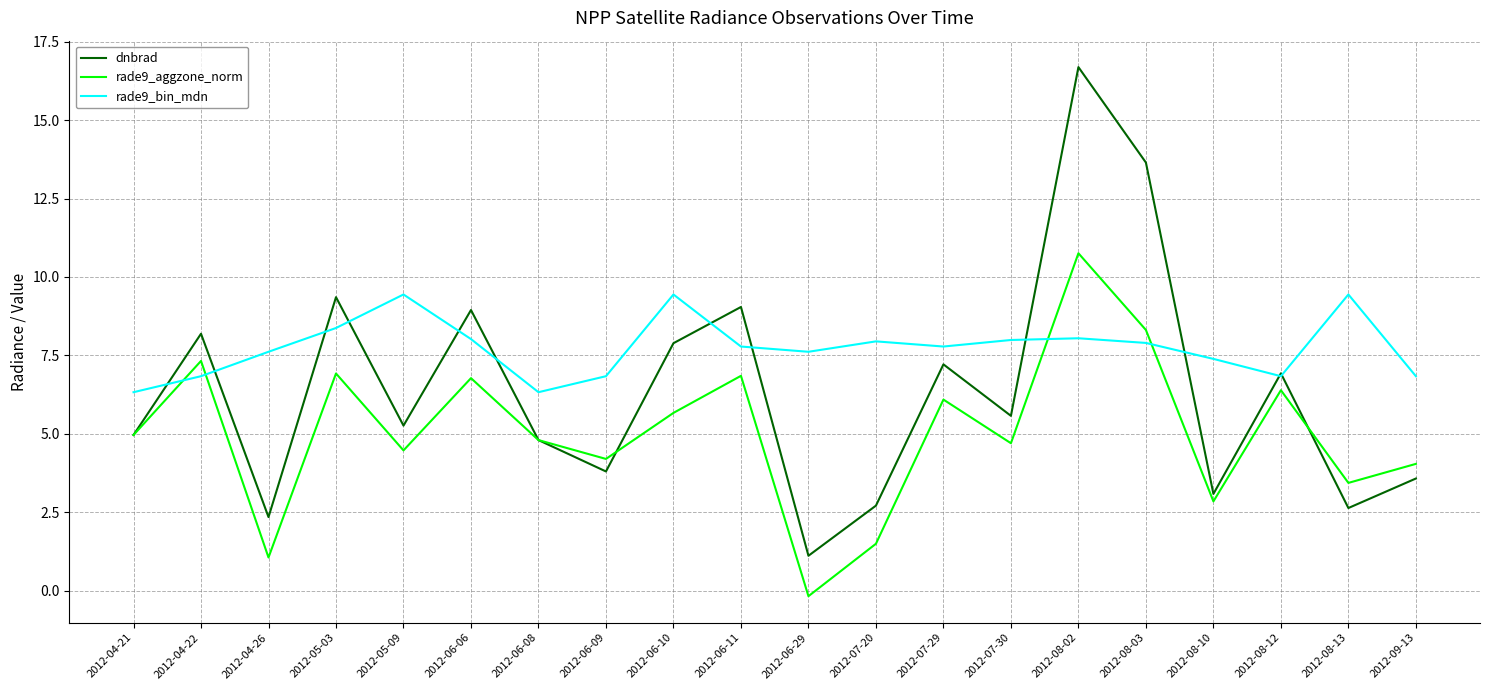

Does the chart display data point markers on the line(s)?

No